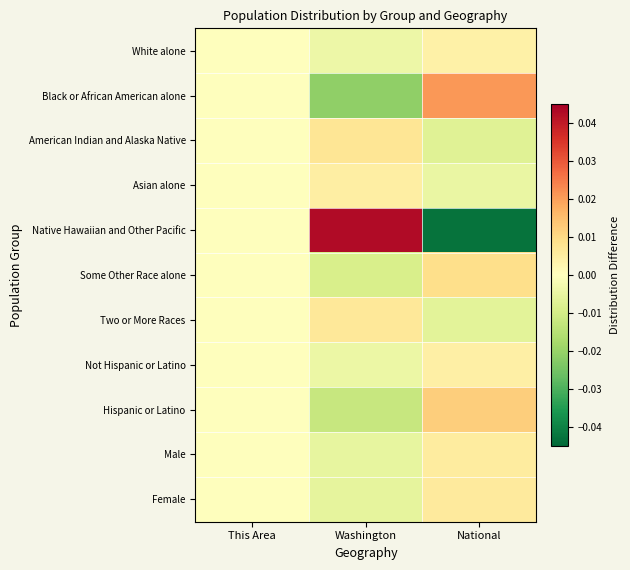

Reading right to left, list all the values displayed in this chart.

White alone: National=0.0	Washington=-0.0	This Area=0.0
Black or African American alone: National=0.0	Washington=-0.0	This Area=-0.0
American Indian and Alaska Native: National=-0.0	Washington=0.0	This Area=0.0
Asian alone: National=-0.0	Washington=0.0	This Area=-0.0
Native Hawaiian and Other Pacific: National=-0.0	Washington=0.0	This Area=0.0
Some Other Race alone: National=0.0	Washington=-0.0	This Area=-0.0
Two or More Races: National=-0.0	Washington=0.0	This Area=0.0
Not Hispanic or Latino: National=0.0	Washington=-0.0	This Area=0.0
Hispanic or Latino: National=0.0	Washington=-0.0	This Area=-0.0
Male: National=0.0	Washington=-0.0	This Area=0.0
Female: National=0.0	Washington=-0.0	This Area=0.0